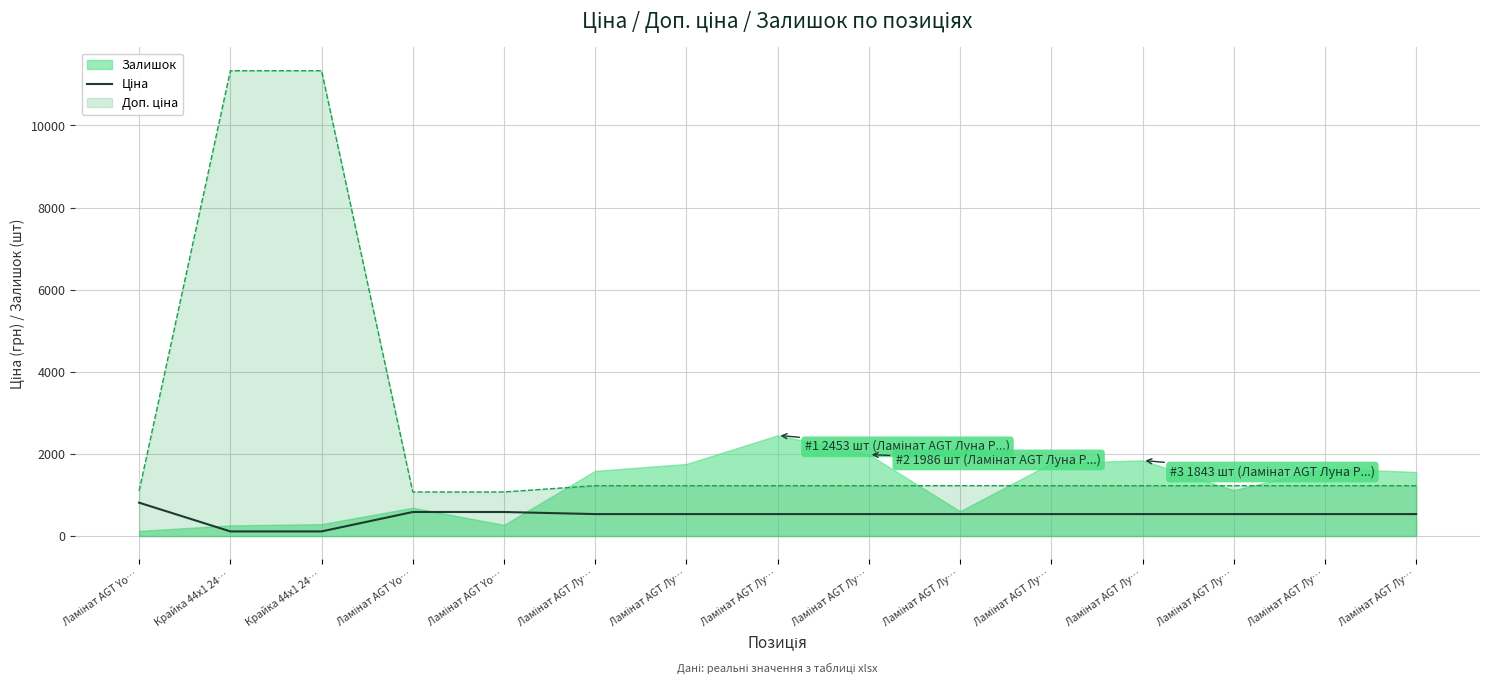

Which label corresponds to the smallest value in the chart?

Крайка 44x1 24…